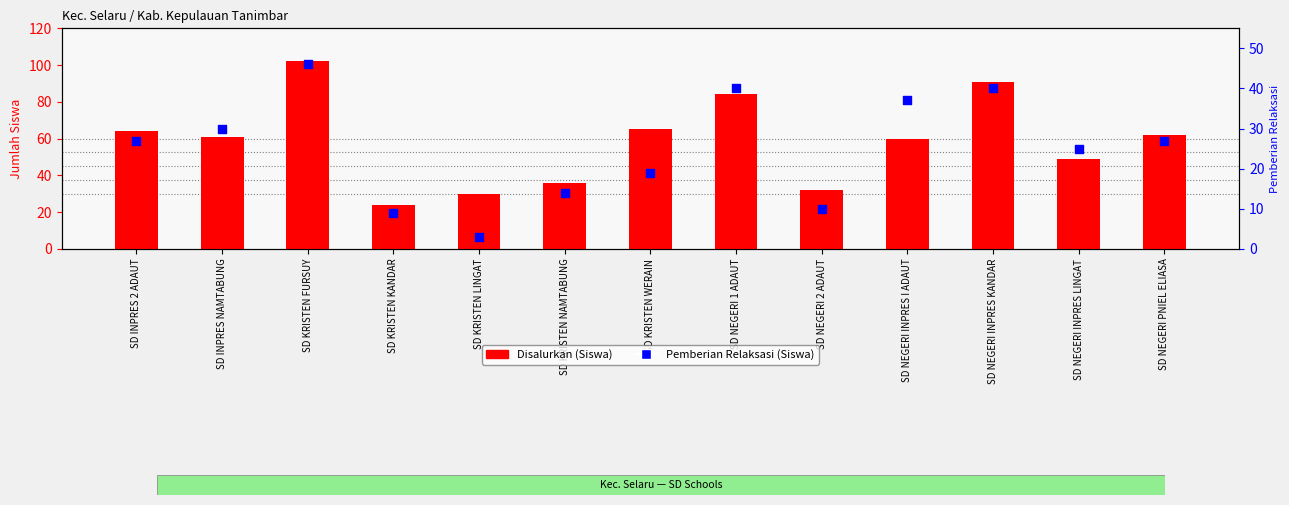

What are all the series names shown in the legend?

Disalurkan (Siswa), Pemberian Relaksasi (Siswa)